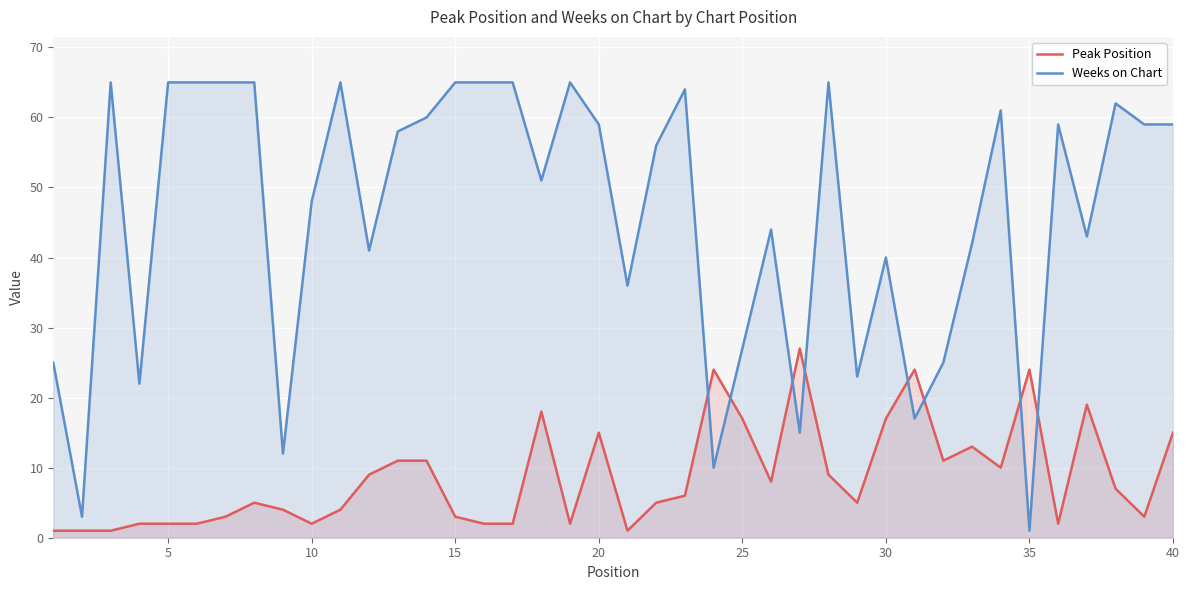

The Weeks on Chart series shows 115 at 15. True or false?

False